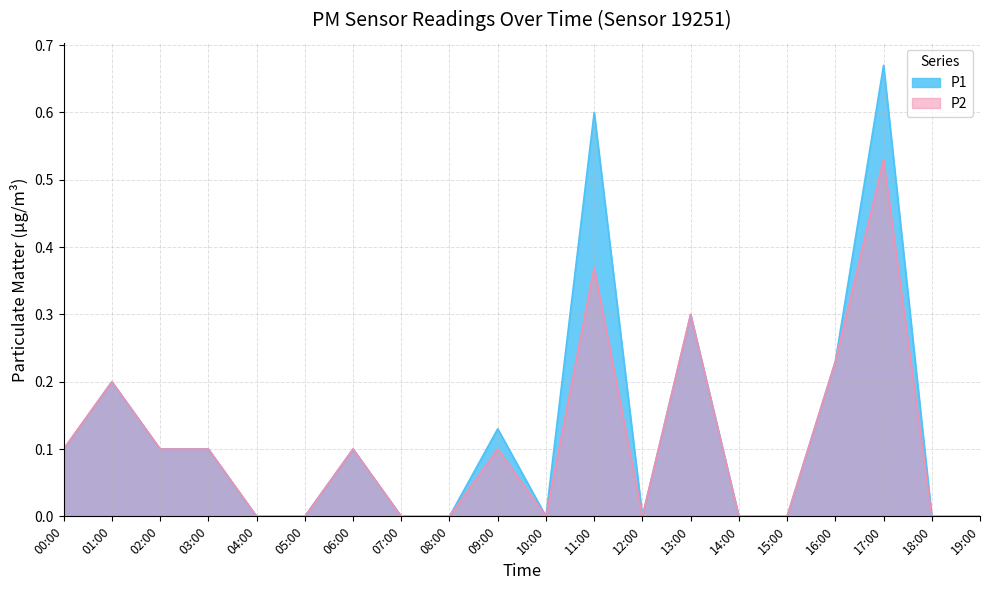

Rank the series by their average value, from lowest to highest.

P2, P1